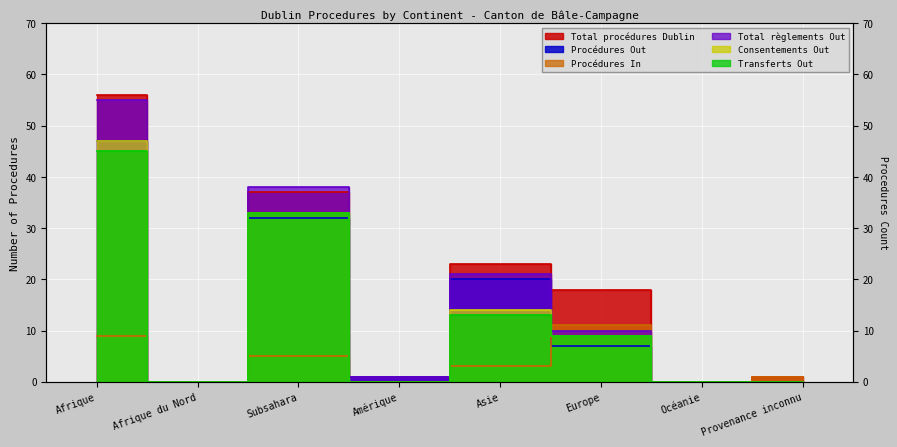

Reading left to right, transcribe all the data shown in this chart.

Total procédures Dublin: Afrique=56	Afrique du Nord=0	Subsahara=37	Amérique=1	Asie=23	Europe=18	Océanie=0	Provenance inconnu=1
Procédures Out: Afrique=47	Afrique du Nord=0	Subsahara=32	Amérique=1	Asie=20	Europe=7	Océanie=0	Provenance inconnu=0
Procédures In: Afrique=9	Afrique du Nord=0	Subsahara=5	Amérique=0	Asie=3	Europe=11	Océanie=0	Provenance inconnu=1
Total règlements Out: Afrique=55	Afrique du Nord=0	Subsahara=38	Amérique=1	Asie=21	Europe=10	Océanie=0	Provenance inconnu=0
Consentements Out: Afrique=47	Afrique du Nord=0	Subsahara=33	Amérique=0	Asie=14	Europe=9	Océanie=0	Provenance inconnu=0
Transferts Out: Afrique=45	Afrique du Nord=0	Subsahara=33	Amérique=0	Asie=13	Europe=9	Océanie=0	Provenance inconnu=0